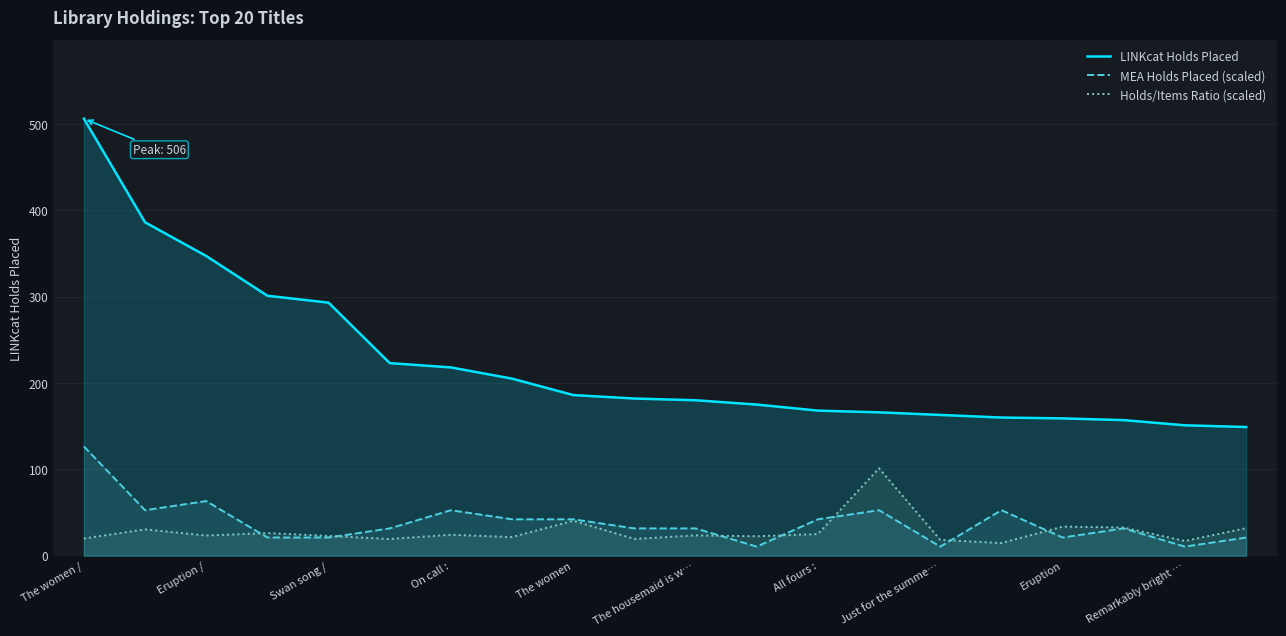

What is the smallest value displayed?

10.5